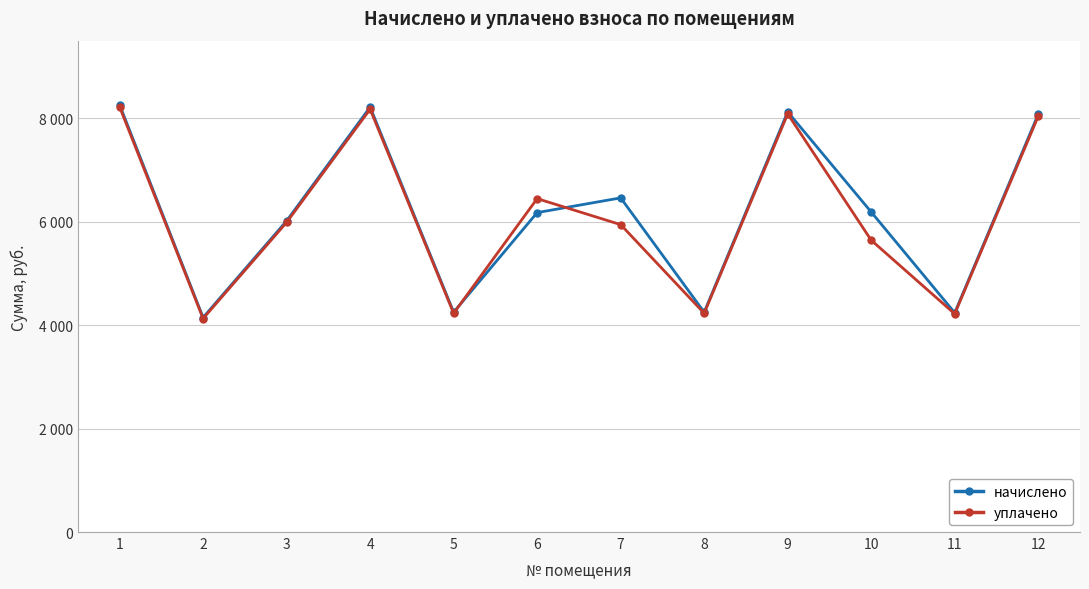

What is the lowest value of the уплачено series?

4125.3